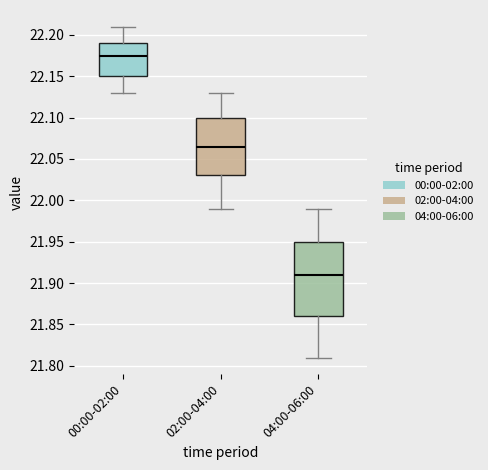

Where does the upper whisker of the box for 04:00-06:00 end on the y-axis? The values are not printed on the chart, so give them approximately, as read against the axis.

21.990